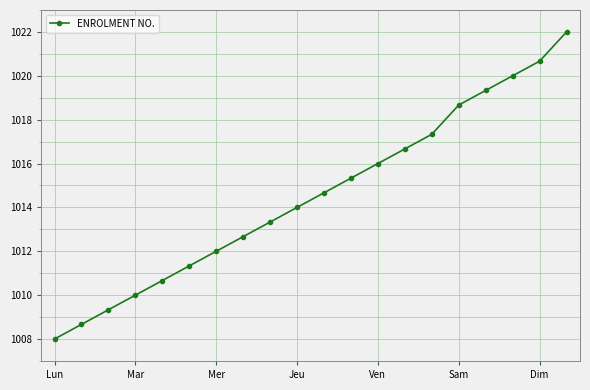

What is the minimum value shown in the chart?

1008.0